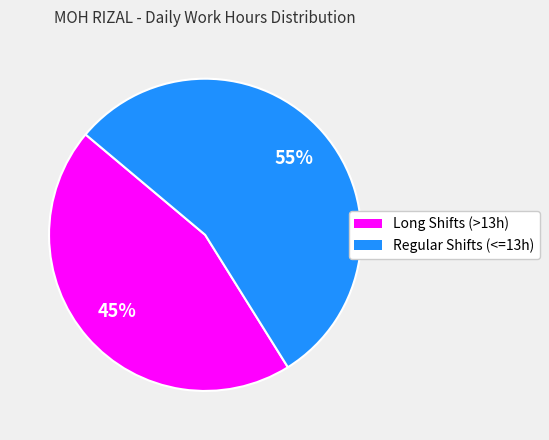

To the nearest percent, what is the difference between the largest and smallest slice percentages?

10%